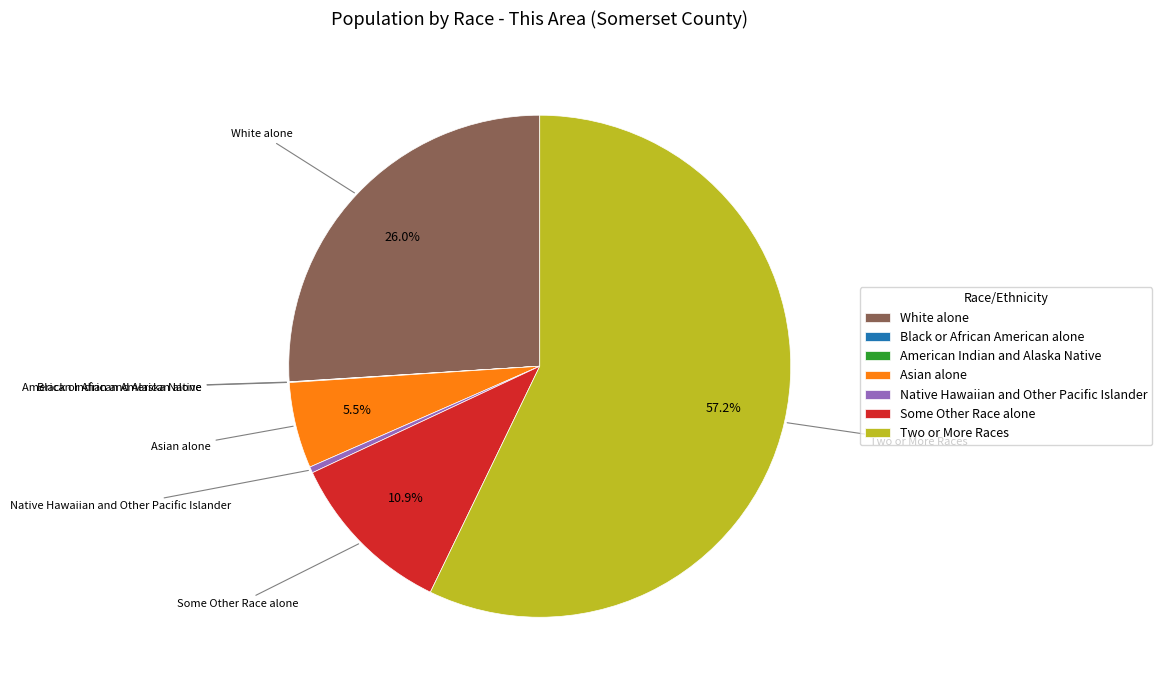

Is the sum of White alone and Some Other Race alone greater than half?

No